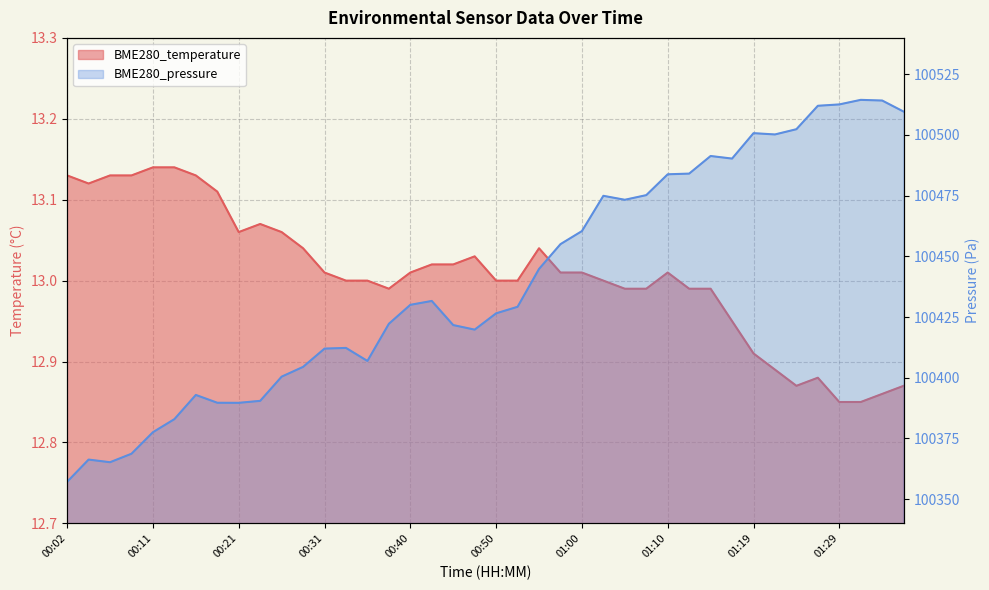

In BME280_temperature, how many points are higher than both neighbors (excluding endpoints)?

5